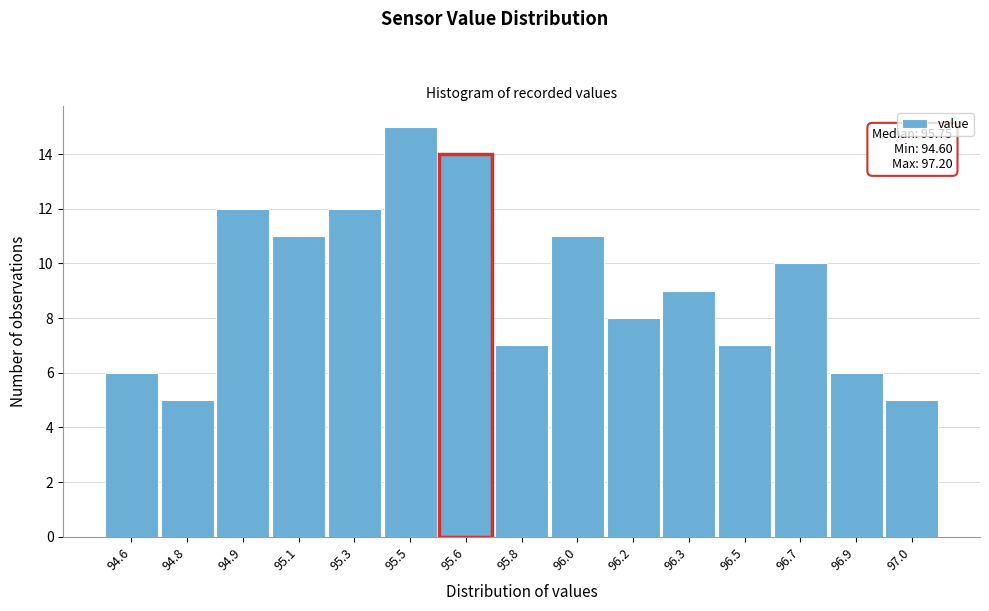

Reading right to left, extract all data points from this chart.

5	6	10	7	9	8	11	7	14	15	12	11	12	5	6